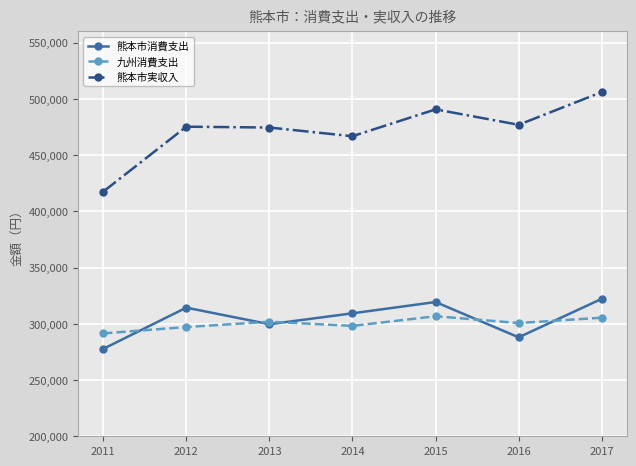

Is this an area chart (filled region under the line)?

No